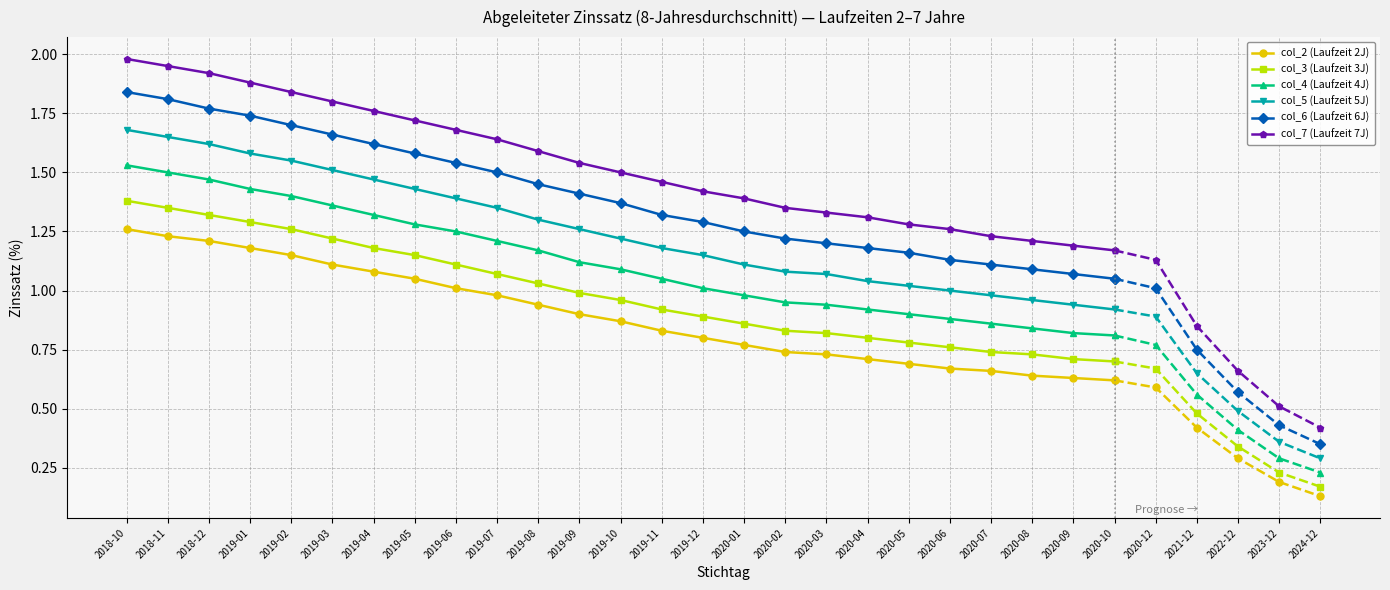

Is it true that col_2 (Laufzeit 2J) equals 0.7 at 2020-02?

True